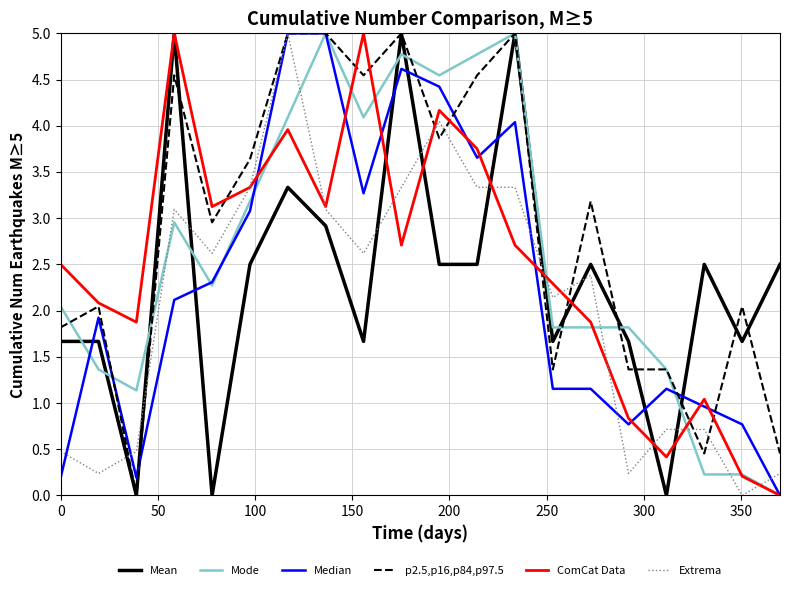

What is the maximum value shown in the chart?

5.0